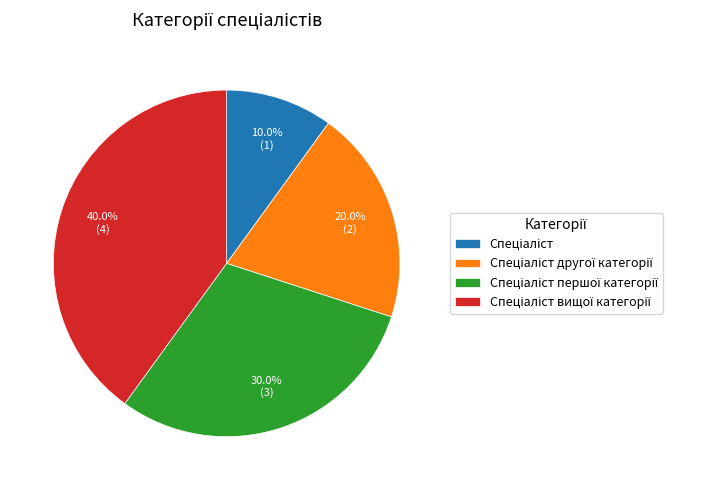

Is there a majority slice in this chart?

No